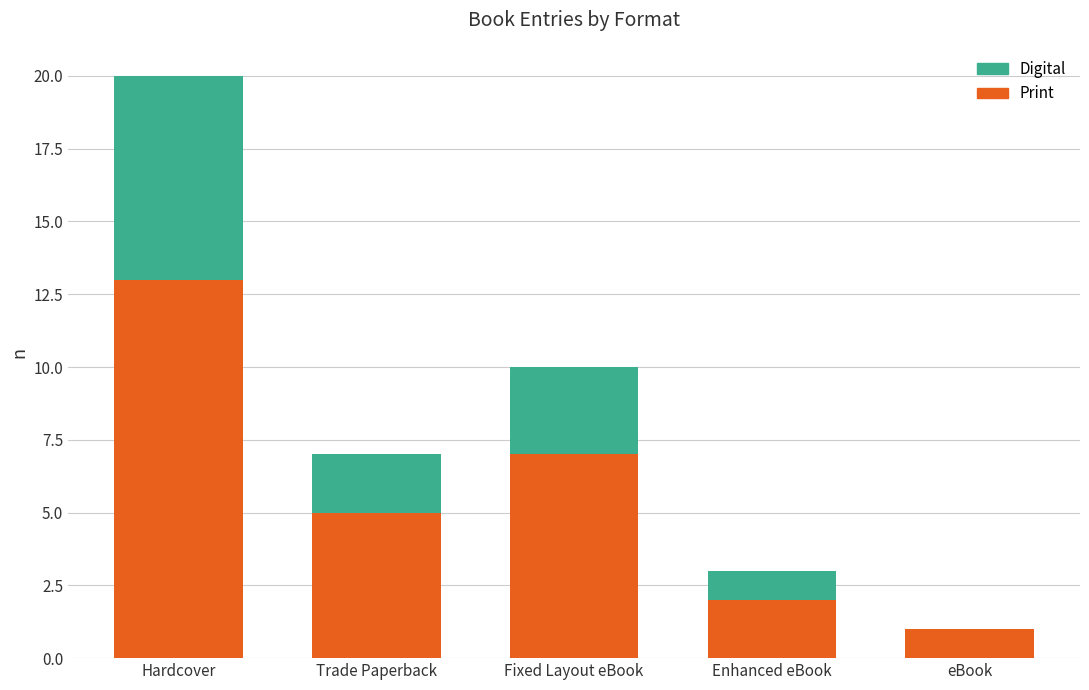

What is the difference between the Print values at eBook and Trade Paperback?

4